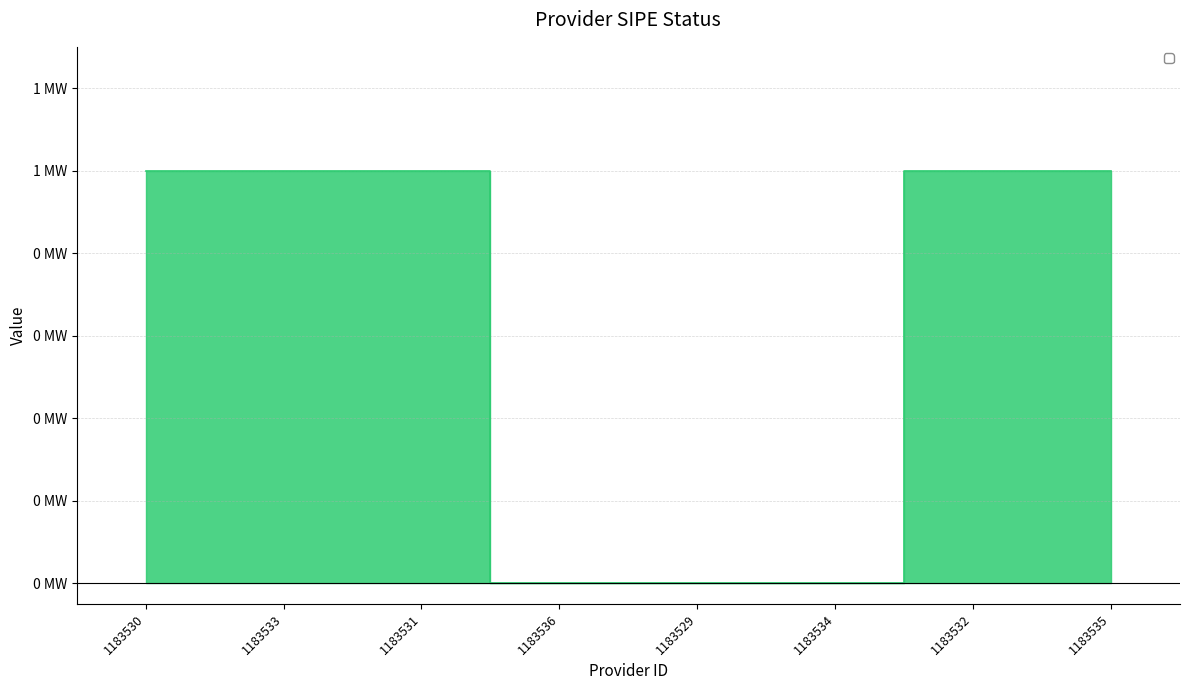

Where is the data nearest to the value 0?

1183536